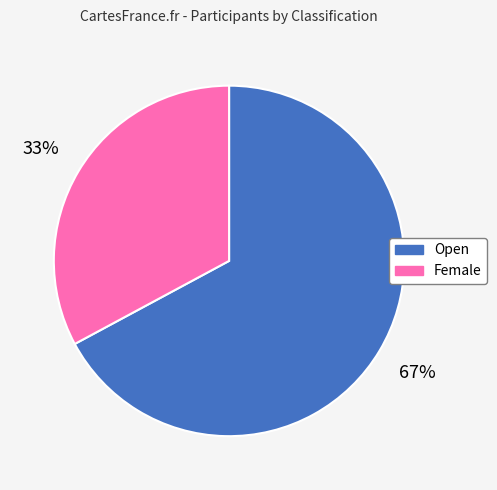

Is there a majority slice in this chart?

Yes